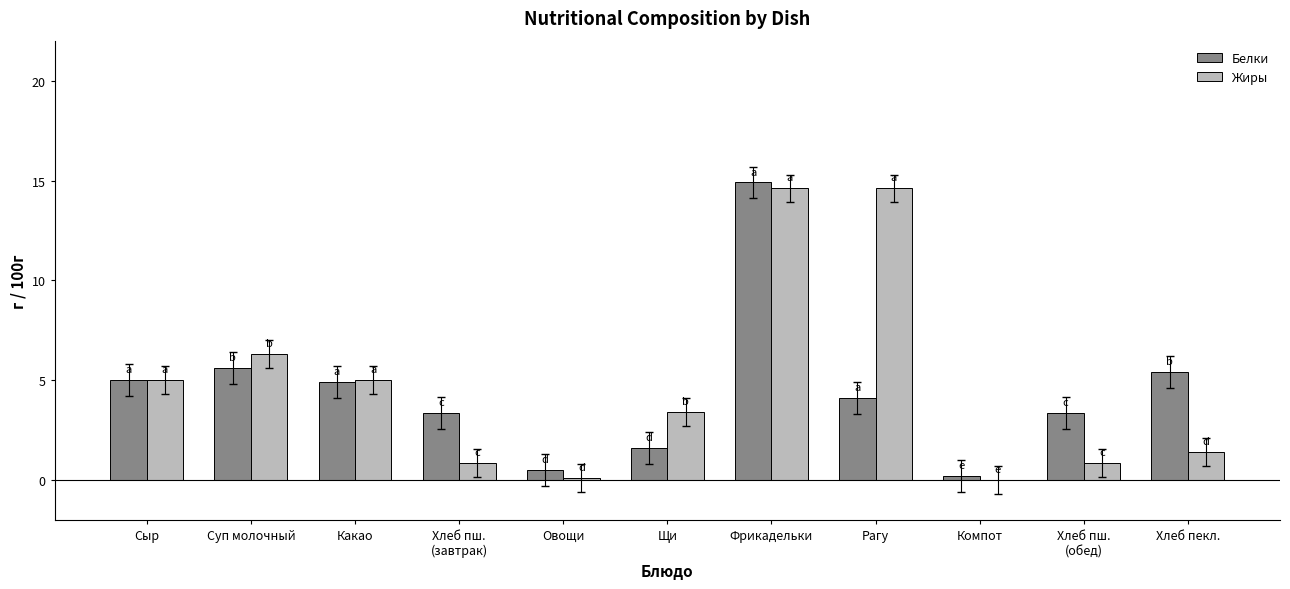

At which category is the sum across all series the highest?

Фрикадельки